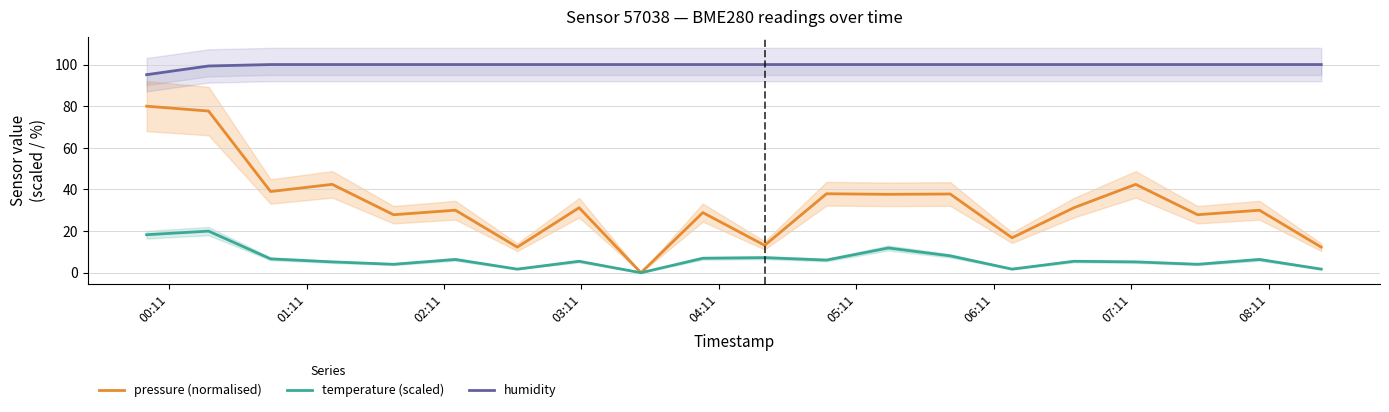

What is the highest value of the pressure (normalised) series?

80.0